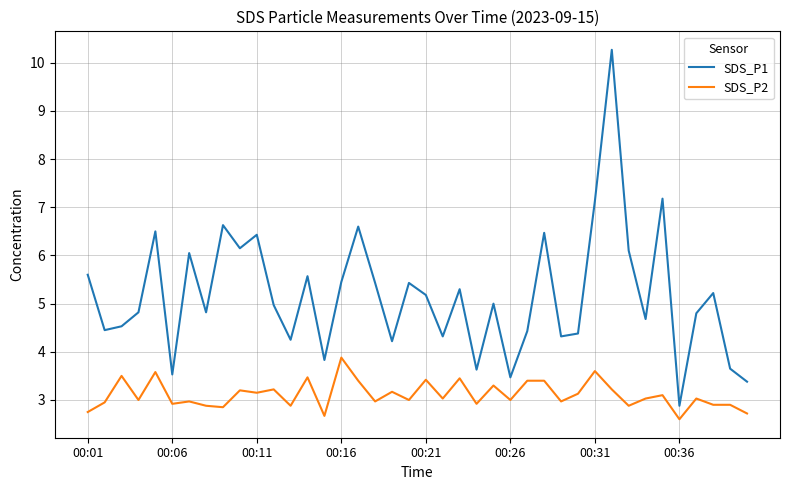

True or false: SDS_P1 and SDS_P2 cross at least once.

False